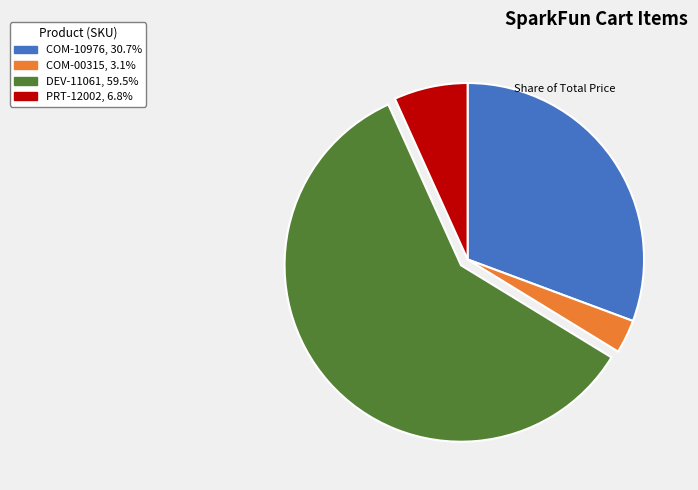

Rank the categories by value from highest to lowest.

DEV-11061, COM-10976, PRT-12002, COM-00315